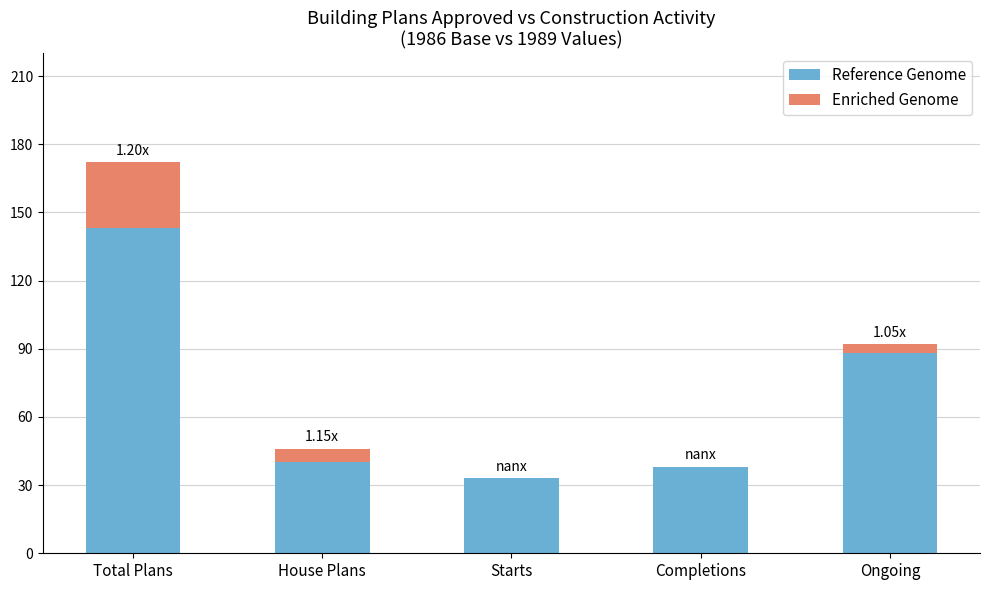

Count the number of categories in the chart.

5